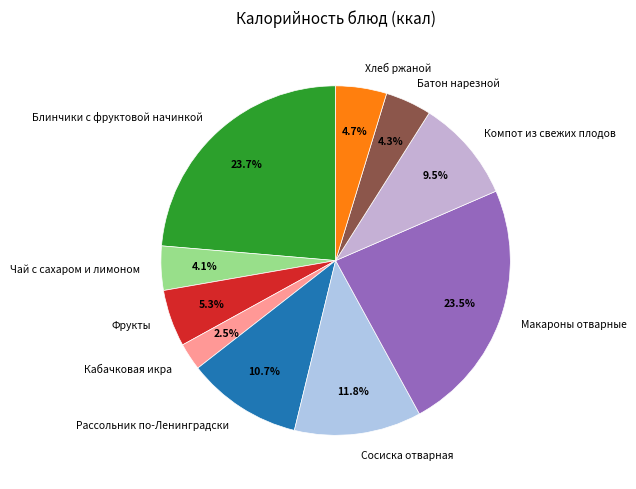

Between Фрукты and Рассольник по-Ленинградски, which is larger?

Рассольник по-Ленинградски